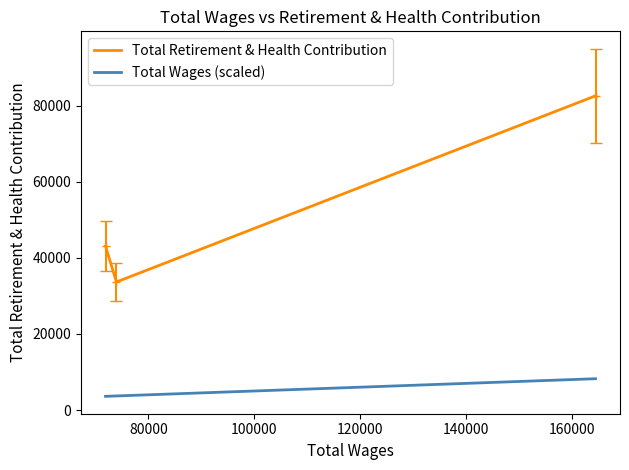

What is the maximum value for Total Retirement & Health Contribution?

82617.0